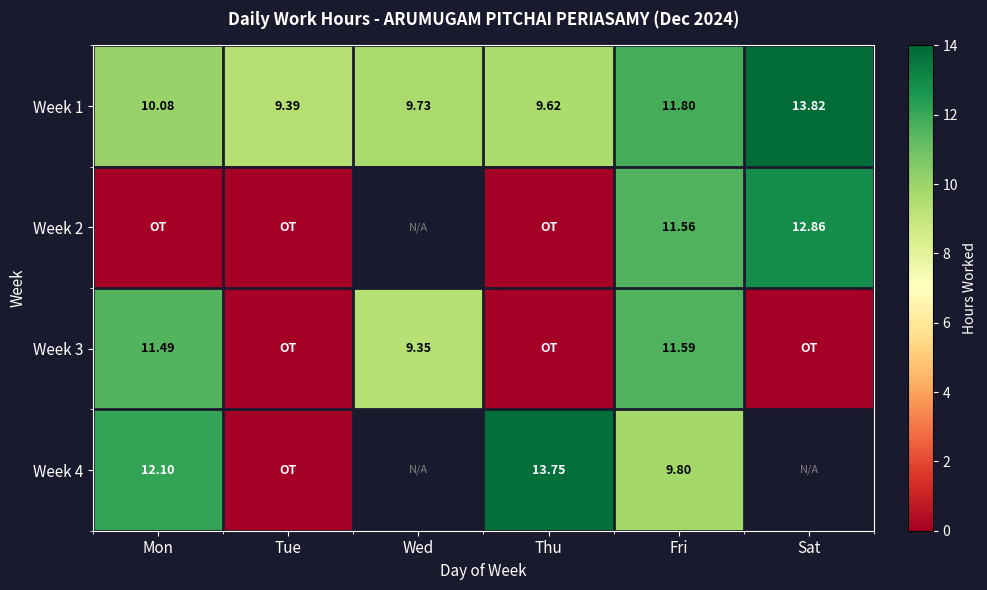

At which category does the chart reach its peak across all series?

Sat